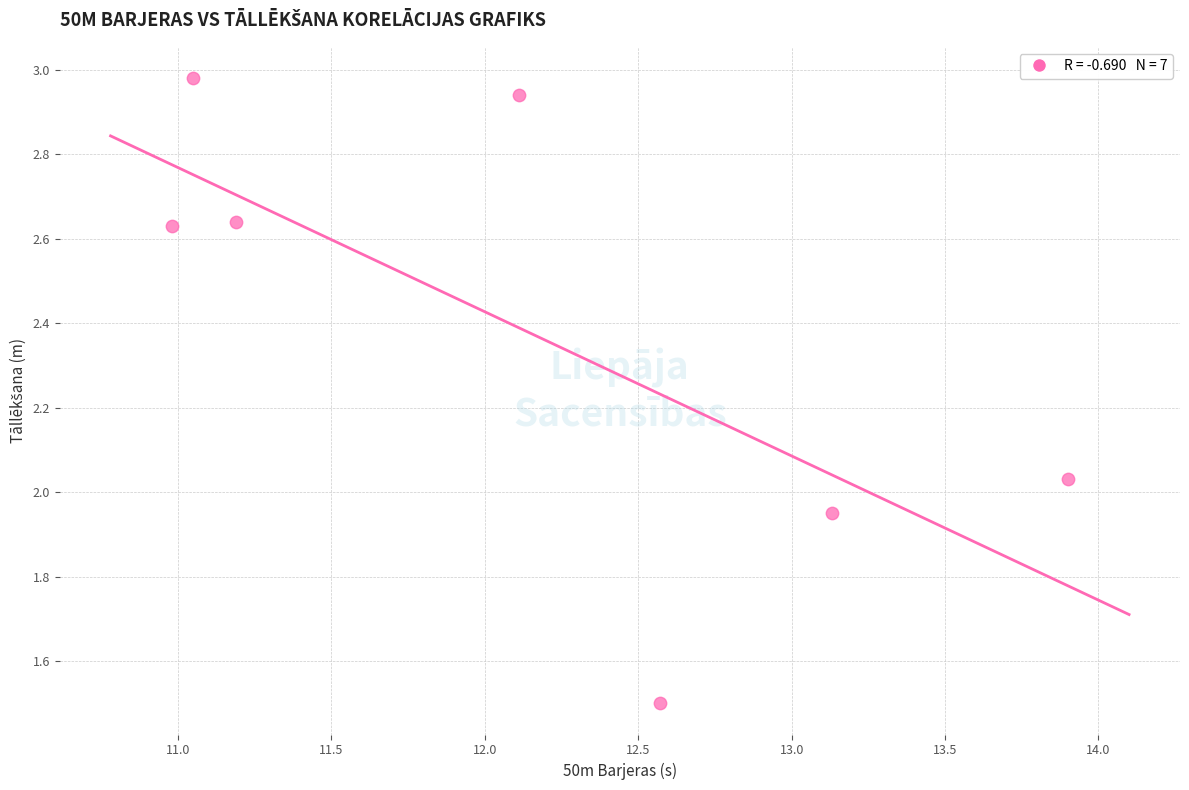

What is the range of Y values (max minus min)?

1.5